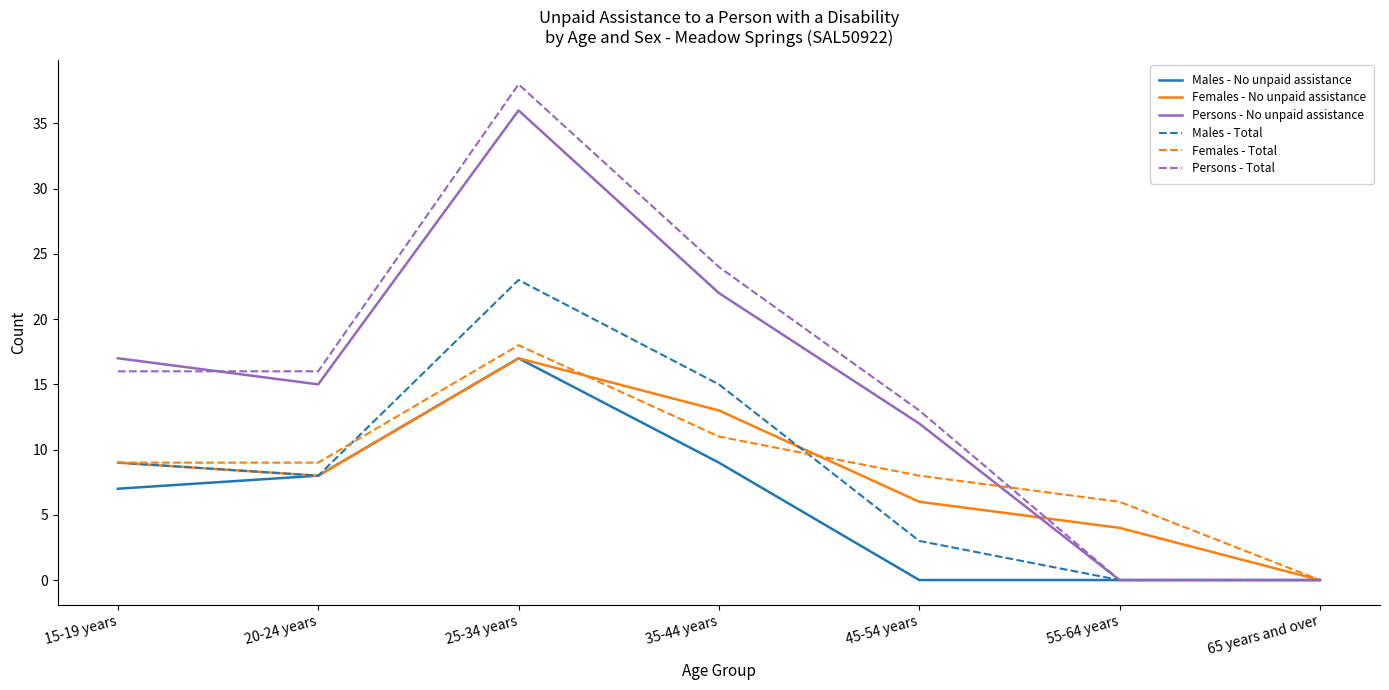

Rank the series at 35-44 years from lowest to highest value.

Males - No unpaid assistance, Females - Total, Females - No unpaid assistance, Males - Total, Persons - No unpaid assistance, Persons - Total